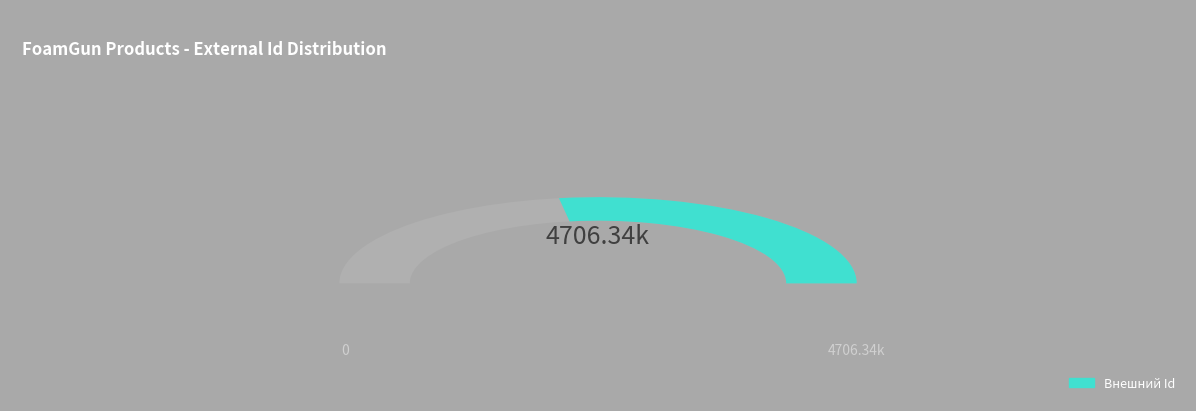

To the nearest percent, what is the average slice percentage?

50%